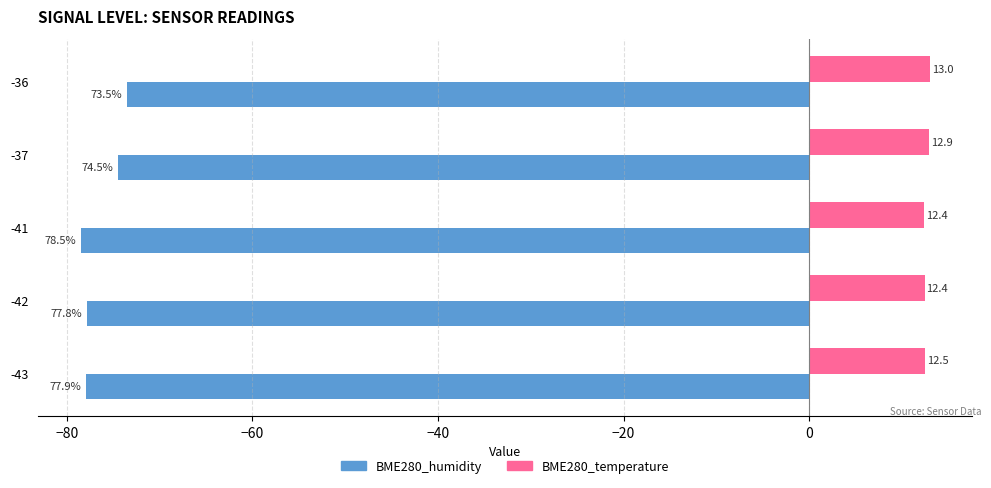

What are all the series names shown in the legend?

BME280_humidity, BME280_temperature